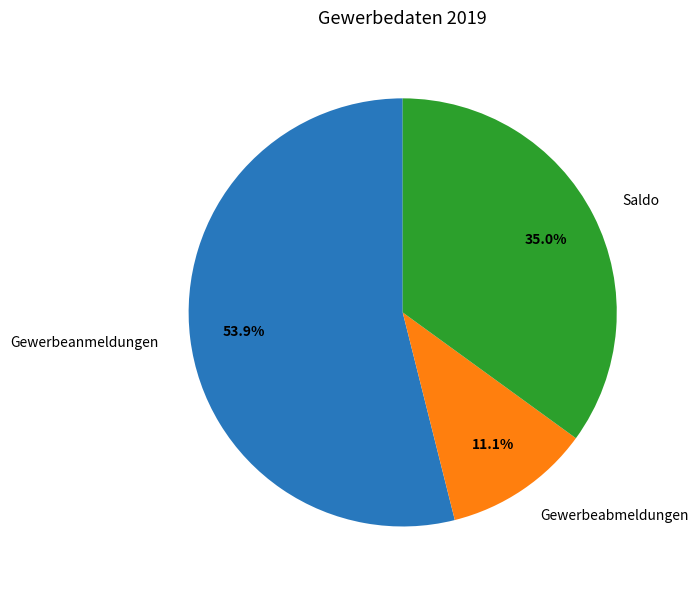

How many slices are in this pie chart?

3